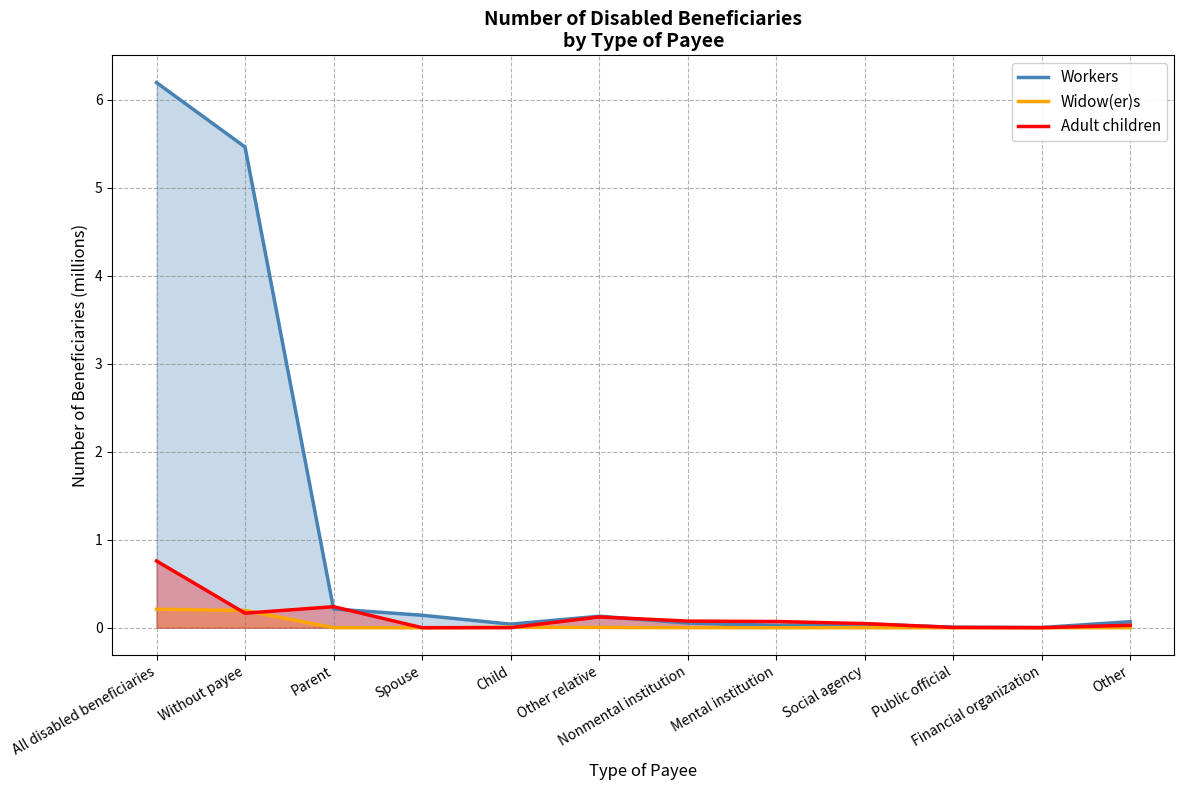

Where is Adult children nearest to the value 0?

Spouse